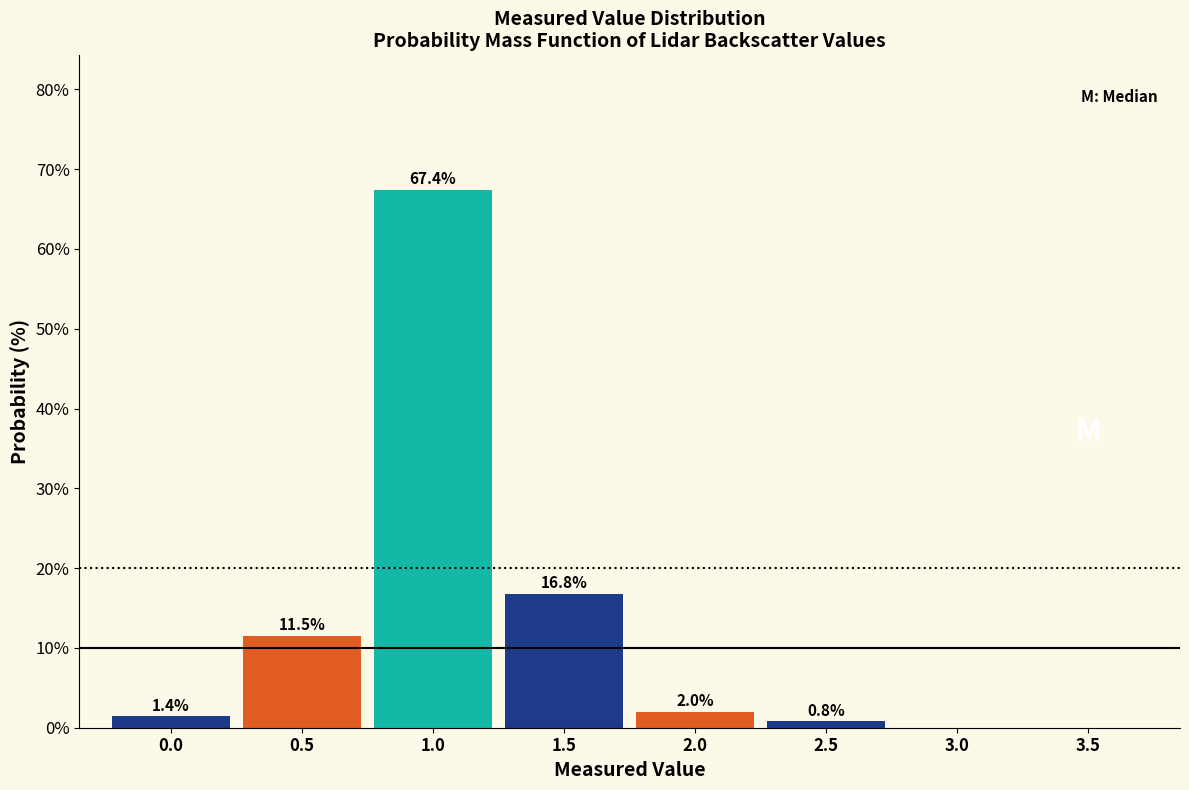

Reading left to right, transcribe all the data shown in this chart.

0.0=1.4	0.5=11.5	1.0=67.4	1.5=16.8	2.0=2.0	2.5=0.8	3.0=0.0	3.5=0.0